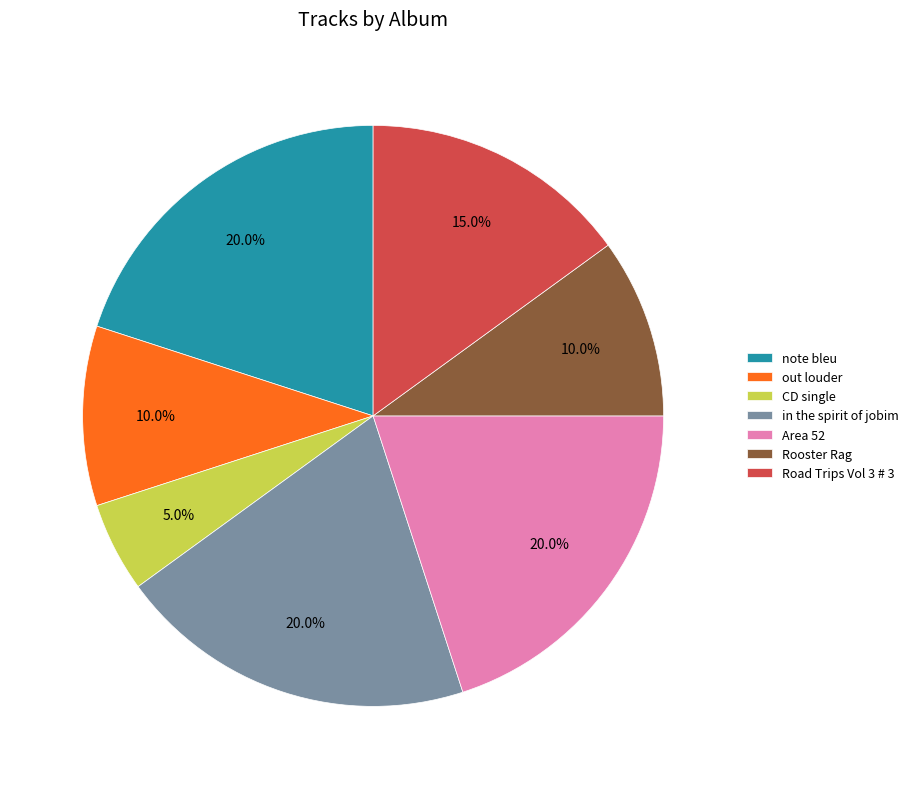

What percentage is the Rooster Rag slice, to the nearest percent?

10%